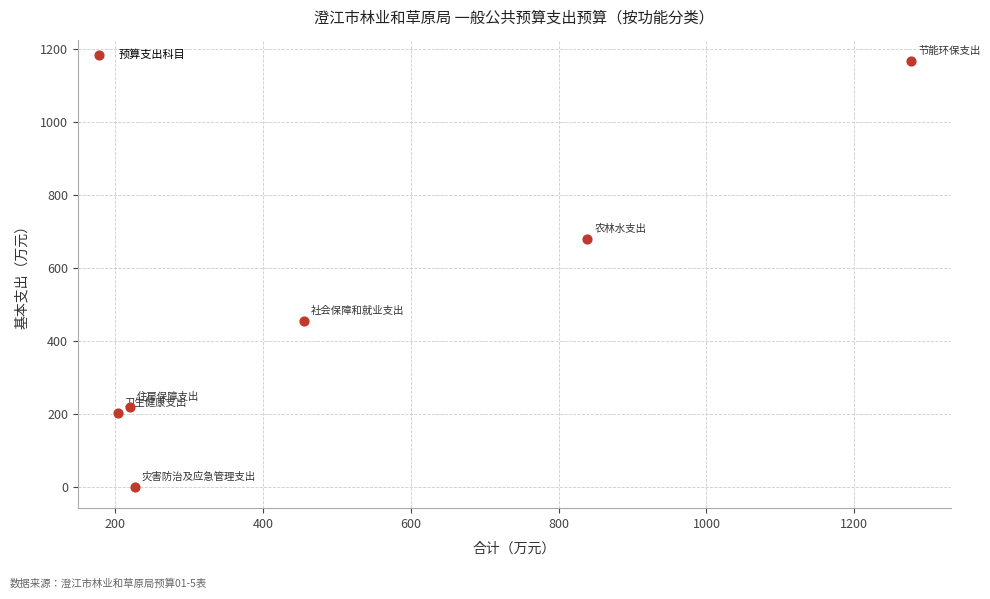

What is the range of Y values (max minus min)?

1167.3